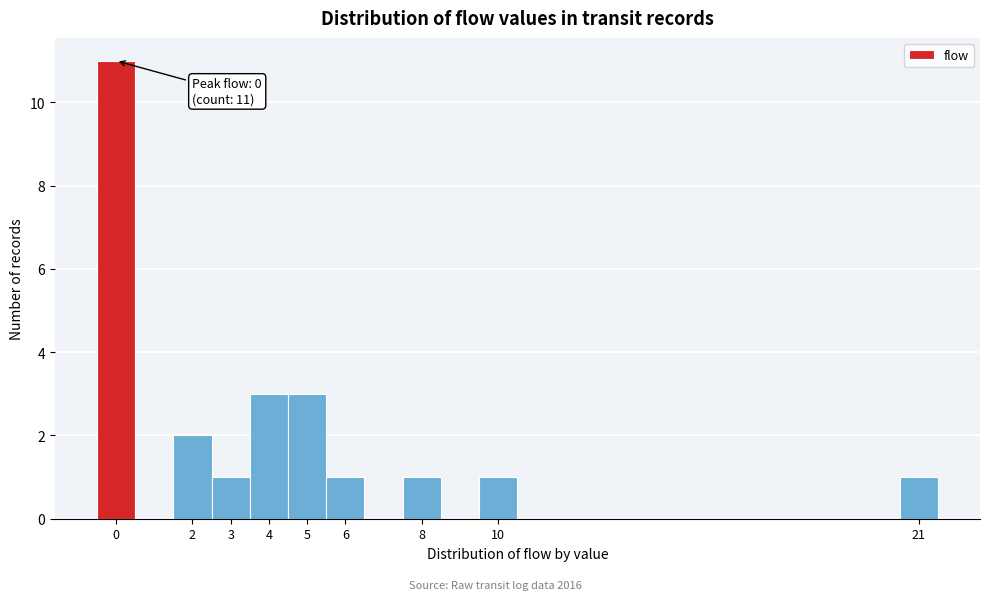

Over which range of the x-axis is the bar tallest?

-0.5 to 0.5